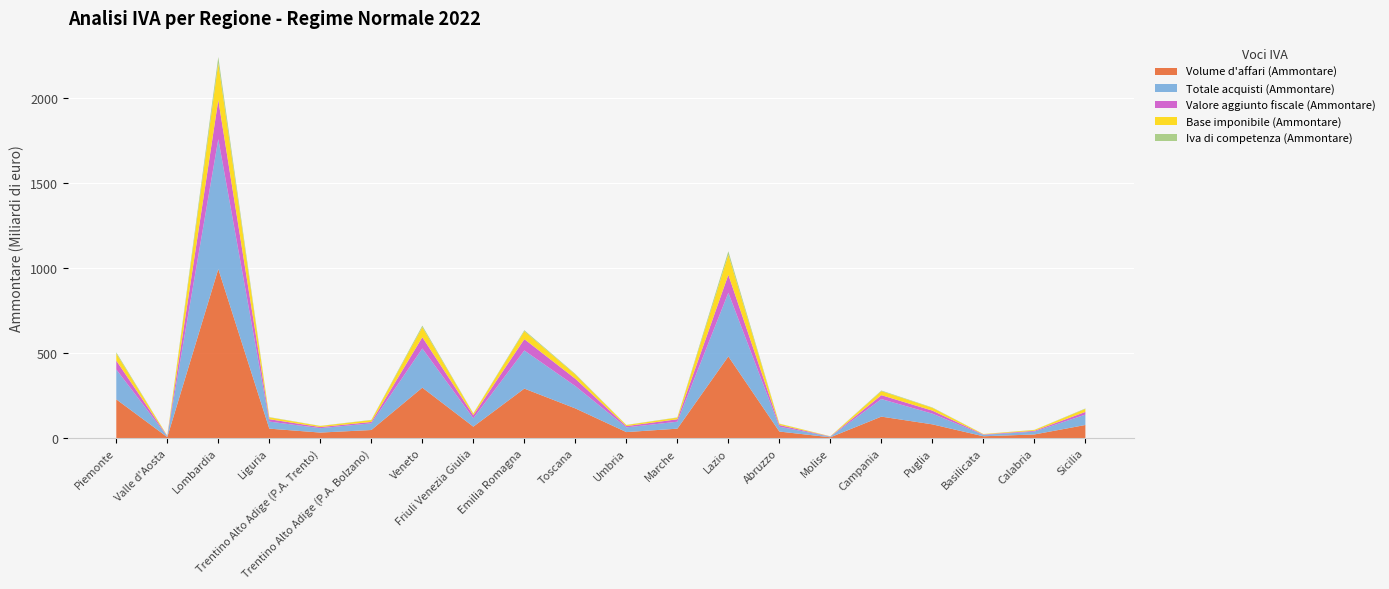

Reading left to right, what are all the values shown in this chart?

Volume d'affari (Ammontare): 228009750	5771300	995489903	55552168	32448154	47499311	296915856	67229922	291351231	174703187	35258227	55418283	480874286	38420458	4719850	126331960	80847179	10700457	21325271	77057173
Totale acquisti (Ammontare): 176122212	3981413	765439440	41547313	25893042	39367456	230845201	49157986	224666579	131610793	27784930	41020039	374957325	28718595	3476867	103339328	63022211	8243515	16602599	61166454
Valore aggiunto fiscale (Ammontare): 51887538	1789887	230050463	14004855	6555112	8131855	66070655	18071936	66684652	43092394	7473297	14398243	105916960	9701863	1242983	22992632	17824969	2456942	4722671	15890719
Base imponibile (Ammontare): 41995326	1752093	217164484	10974675	6356388	10948214	59432189	9947619	46685516	24975428	6245869	9626734	118721139	7414477	1109920	23889025	16464589	2314400	5104678	17765504
Iva di competenza (Ammontare): 6968059	280590	36471582	1591273	869206	1363634	9023205	1368732	5993502	3560161	885477	1426345	19788378	1106692	140079	3561368	2202935	318965	706266	2516493